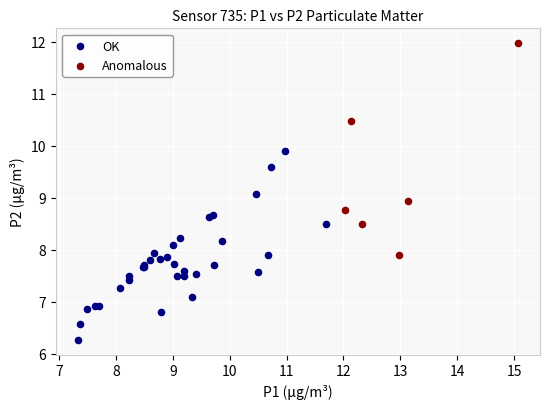

Which series has the widest spread of Y values?

Anomalous